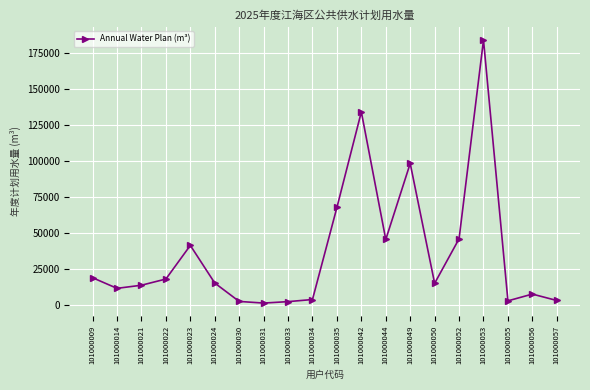

What is the difference between the second highest and second lowest values?

131972